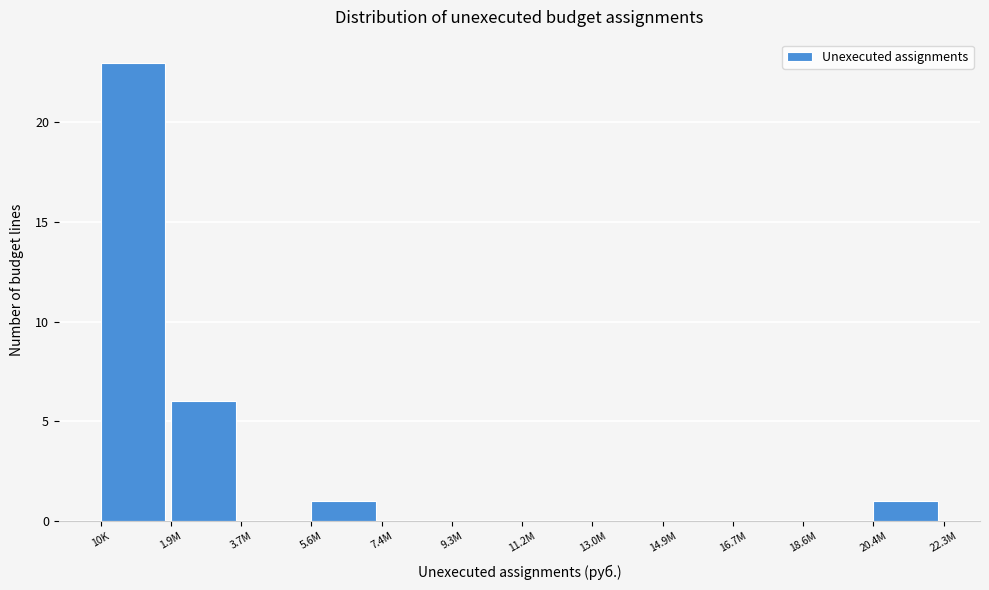

Reading left to right, list all the values displayed in this chart.

10K=23	1.9M=6	3.7M=0	5.6M=1	7.4M=0	9.3M=0	11.2M=0	13.0M=0	14.9M=0	16.7M=0	18.6M=0	20.4M=1